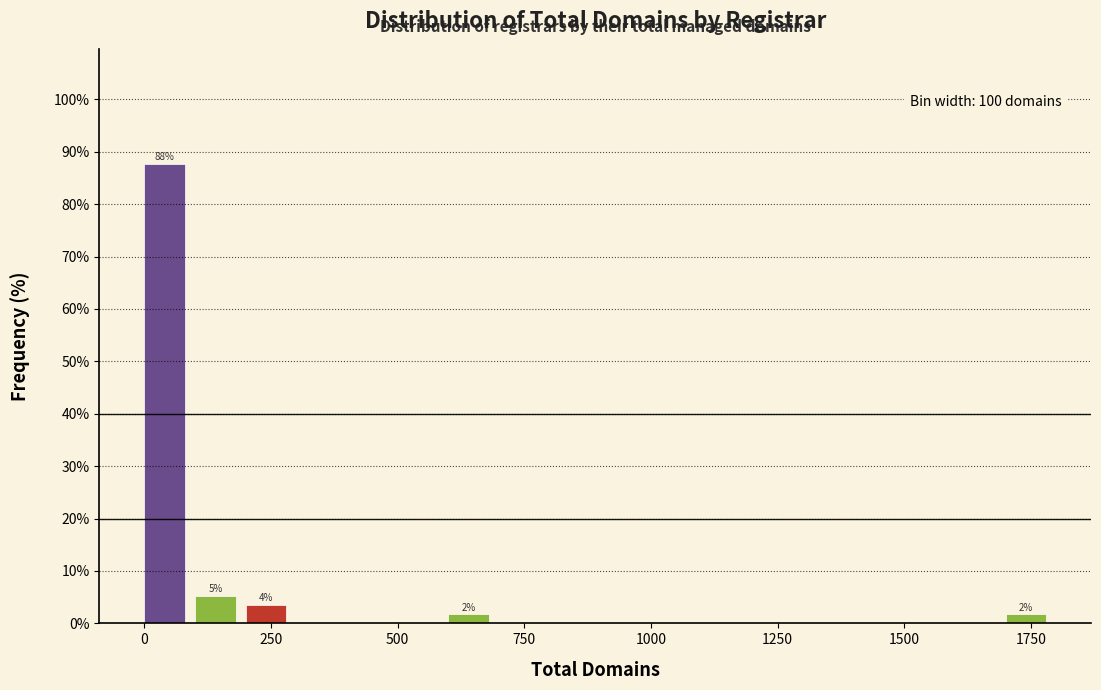

Around what value on the x-axis is the tallest bar? Give the approximate position of its centre, as read against the axis.

50